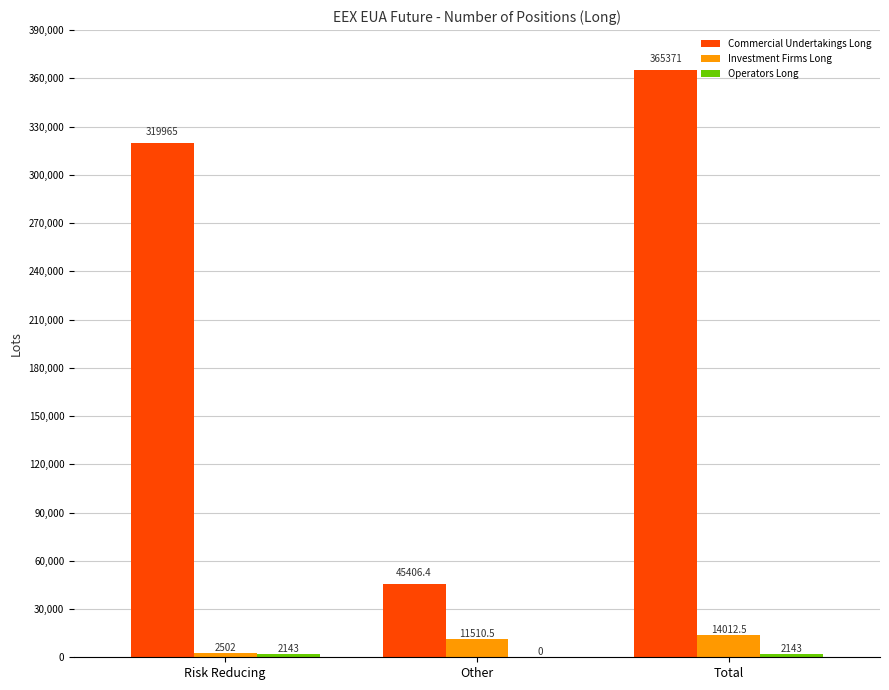

Which series has the largest range (max minus min)?

Commercial Undertakings Long